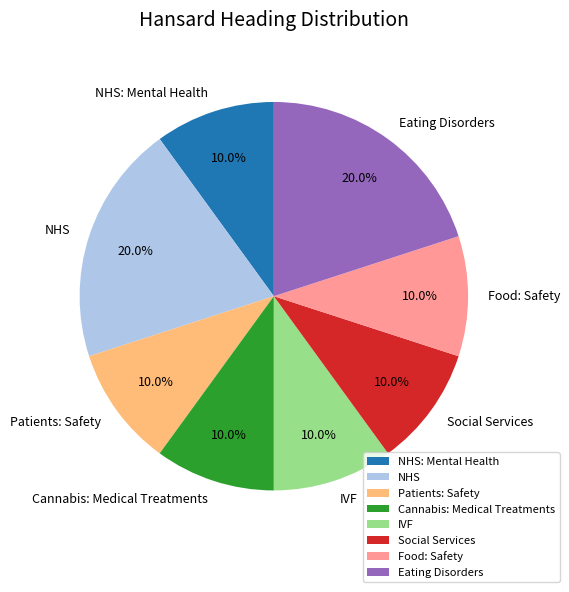

How many segments does this pie chart have?

8